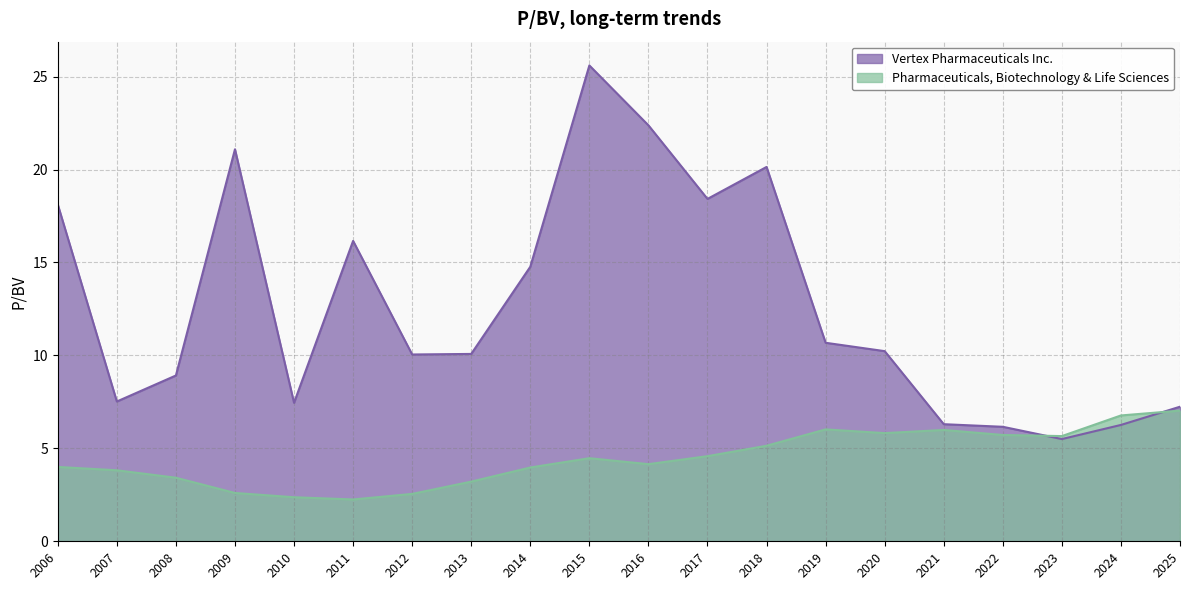

How many intersections are there between Pharmaceuticals, Biotechnology & Life Sciences and Vertex Pharmaceuticals Inc.?

2